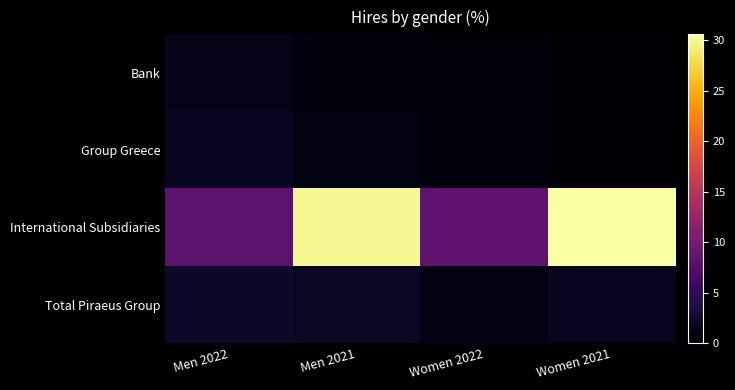

Which has a higher value, Women 2021 or Men 2022?

Men 2022